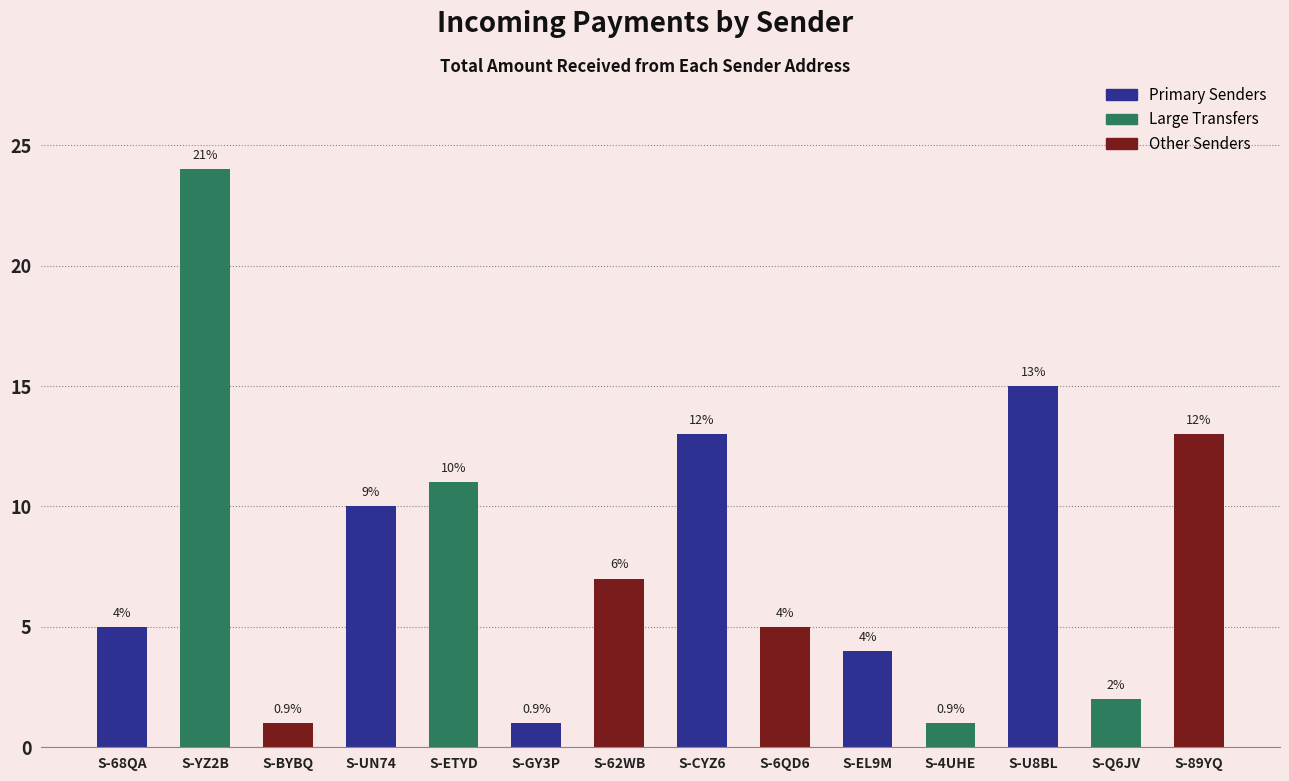

How many bars are there in total?

14